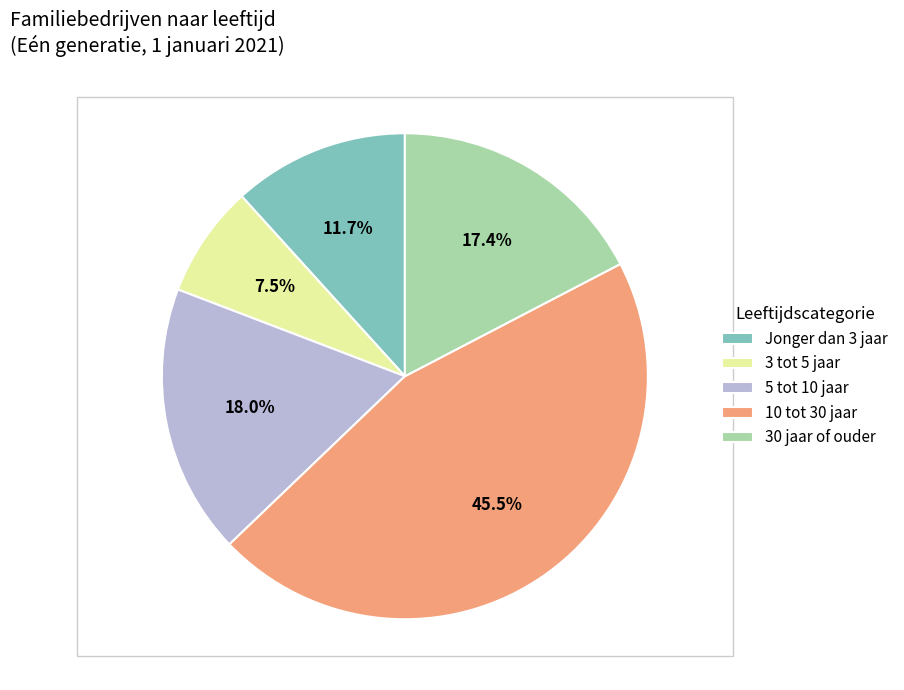

What is the smallest slice in the pie chart?

3 tot 5 jaar